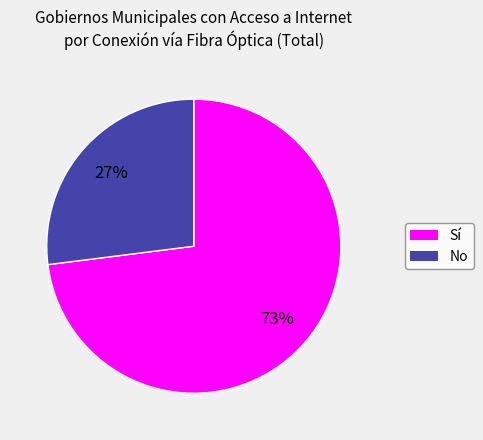

To the nearest percent, what is the average slice percentage?

50%